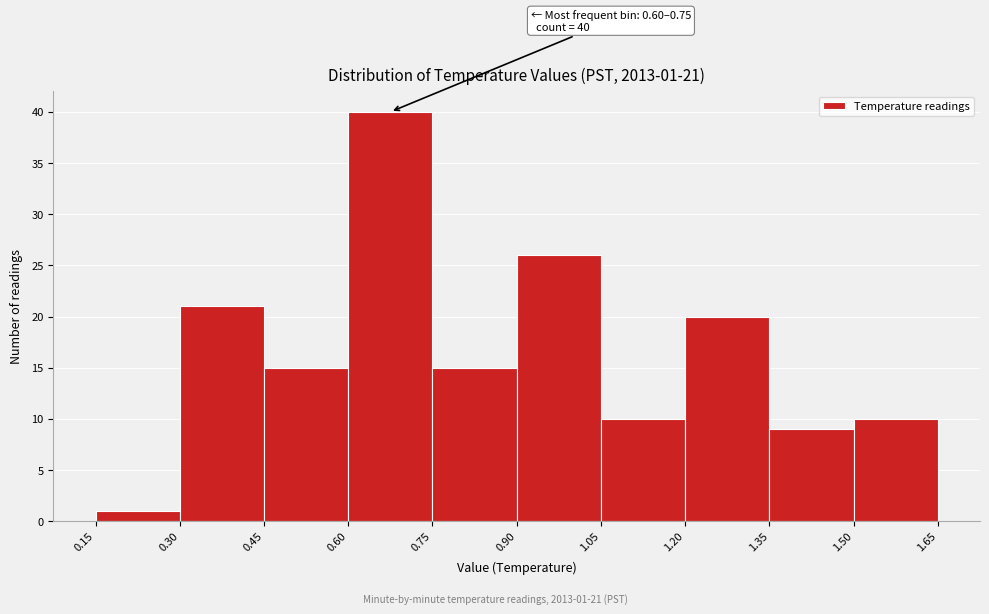

Which range on the x-axis has the tallest bar?

0.60 to 0.75